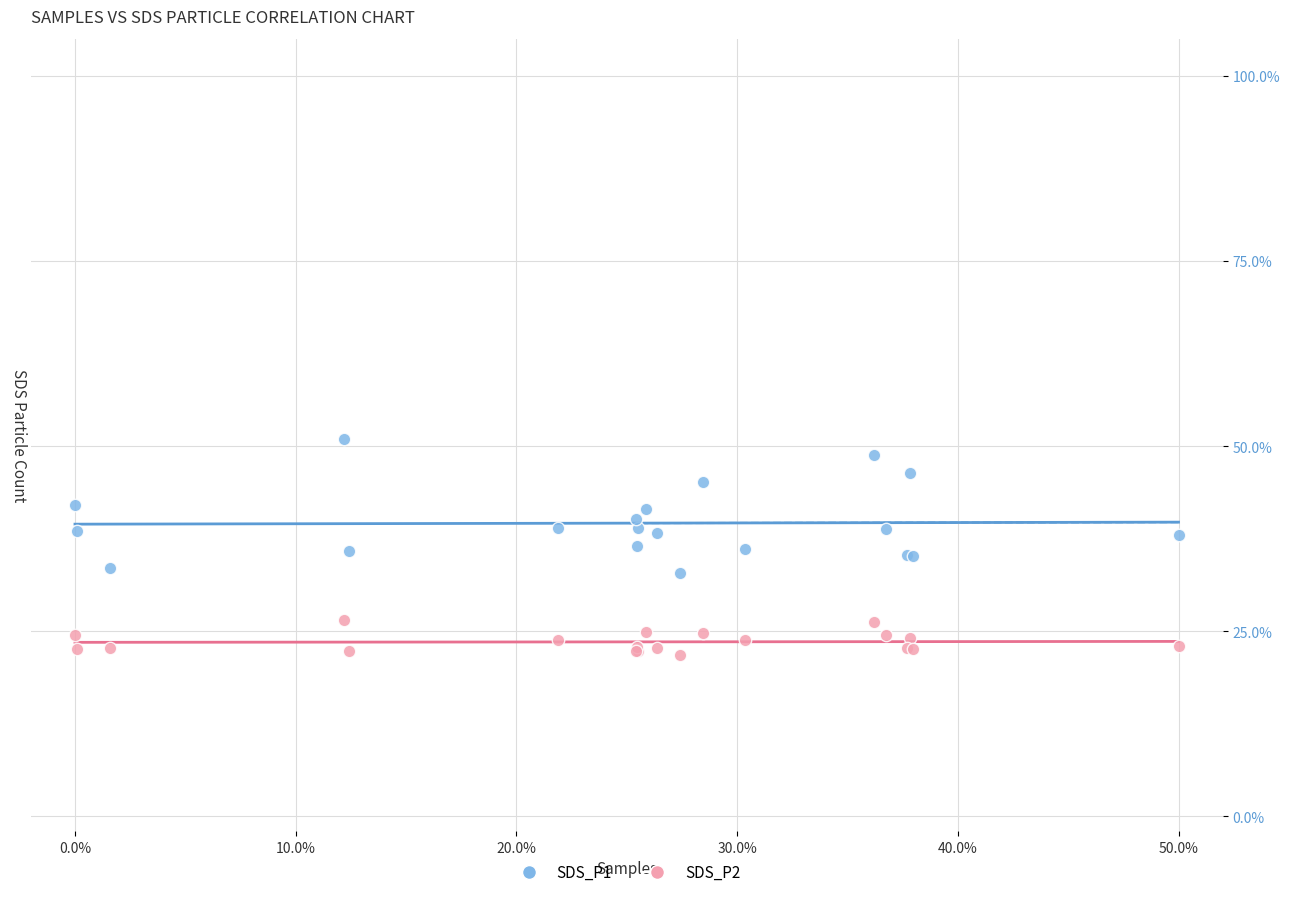

Which series has the largest Y range (max minus min)?

SDS_P1